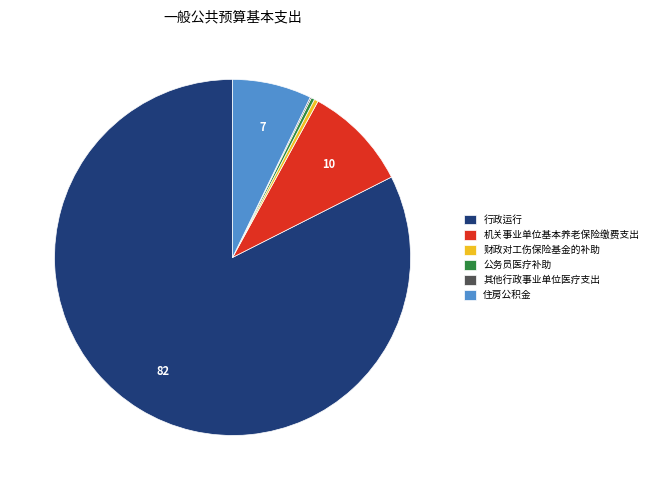

Is the sum of 行政运行 and 财政对工伤保险基金的补助 greater than half?

Yes